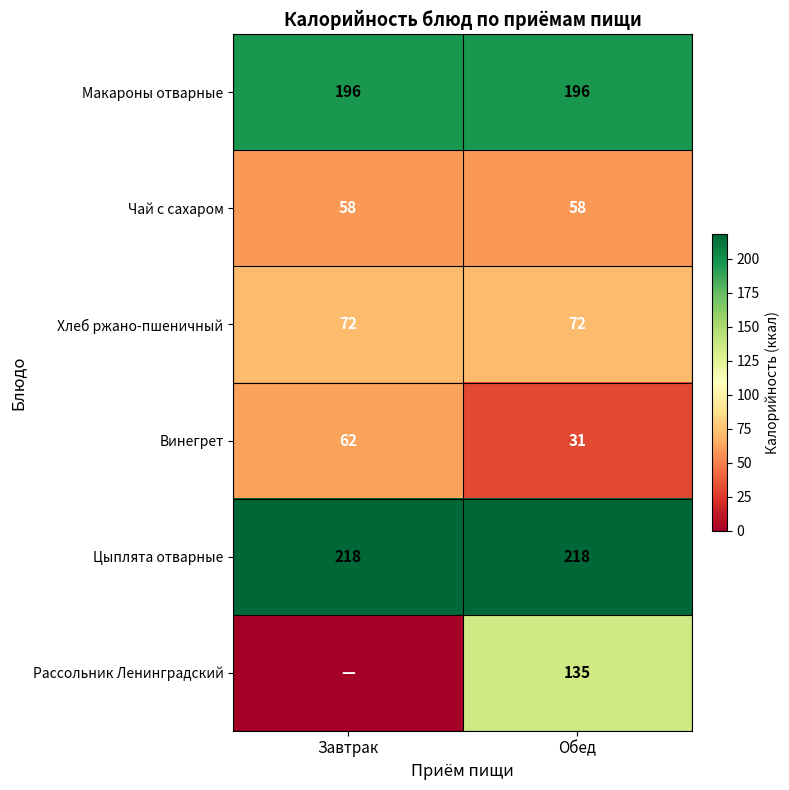

What is the difference between the maximum and minimum values in the Винегрет series?

31